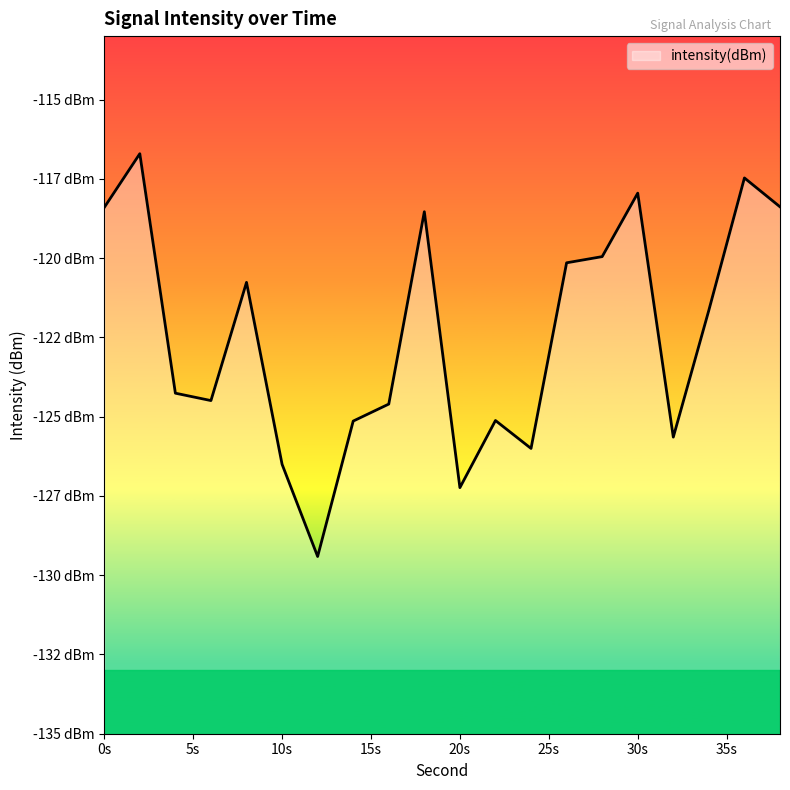

Between 12 and 8, which is larger?

8